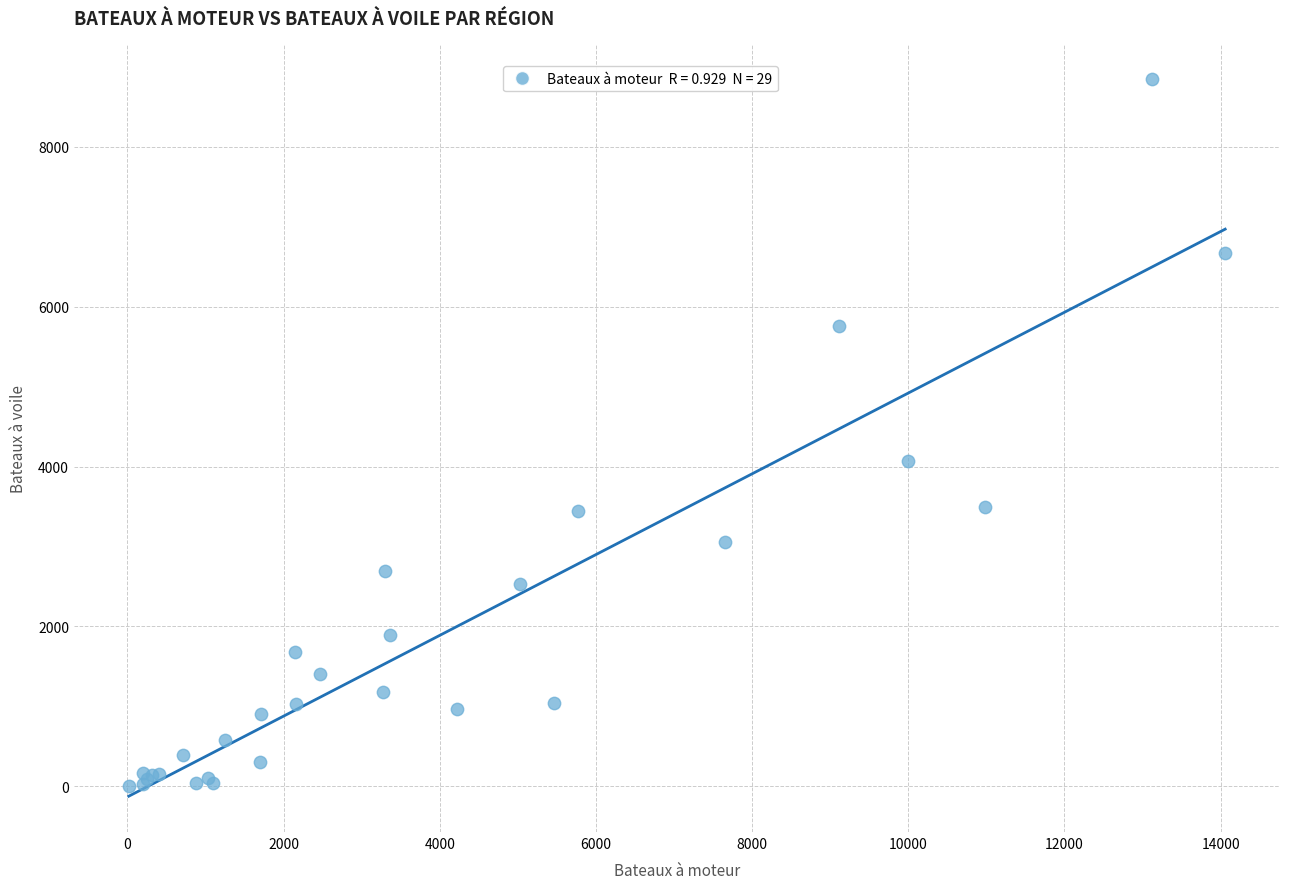

What Y value in the scatter plot is closest to 4425?

4073